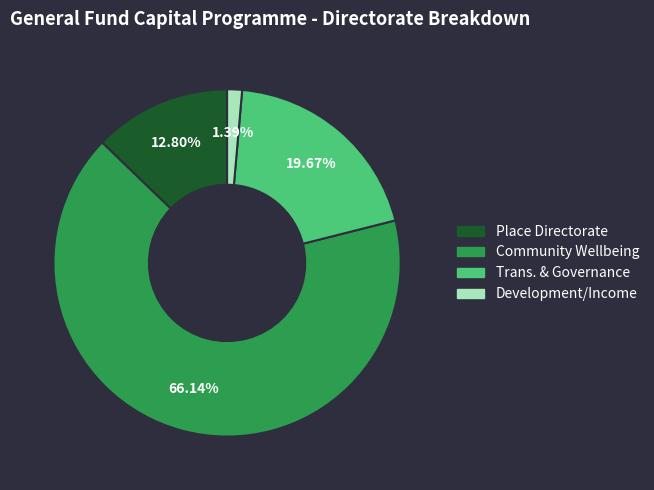

How much of the chart is everything except Place Directorate?

87.2%